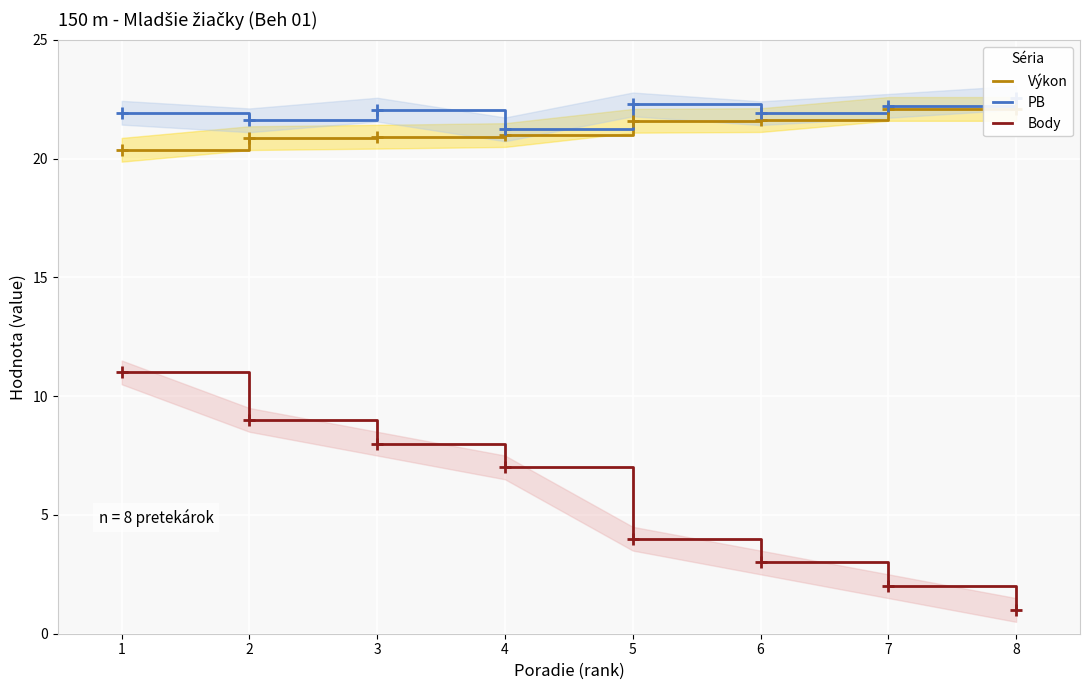

At which label is Body closest to 6?

4